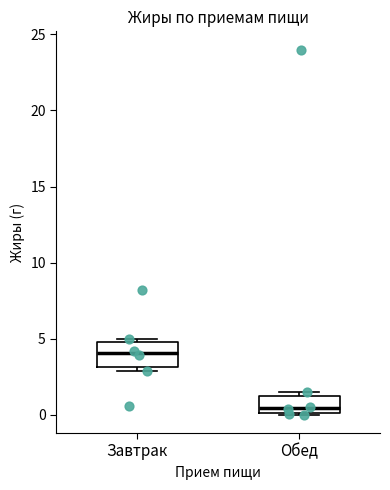

Where does the median line of the box for Обед sit on the y-axis? The values are not printed on the chart, so give them approximately, as read against the axis.

0.5